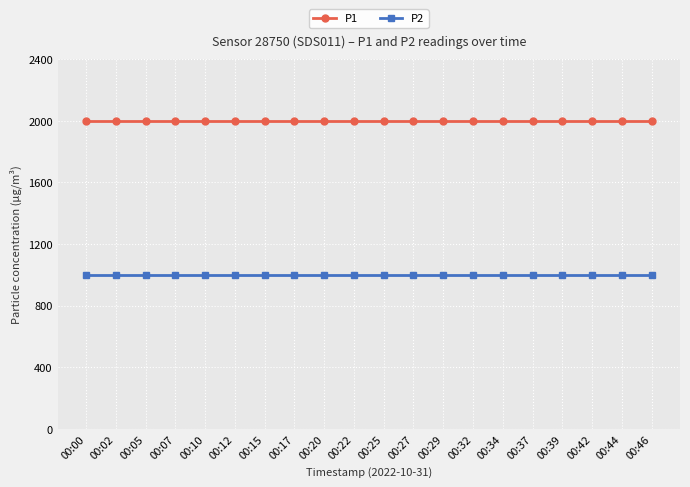

What is the total value across all series at 00:46?

2999.8